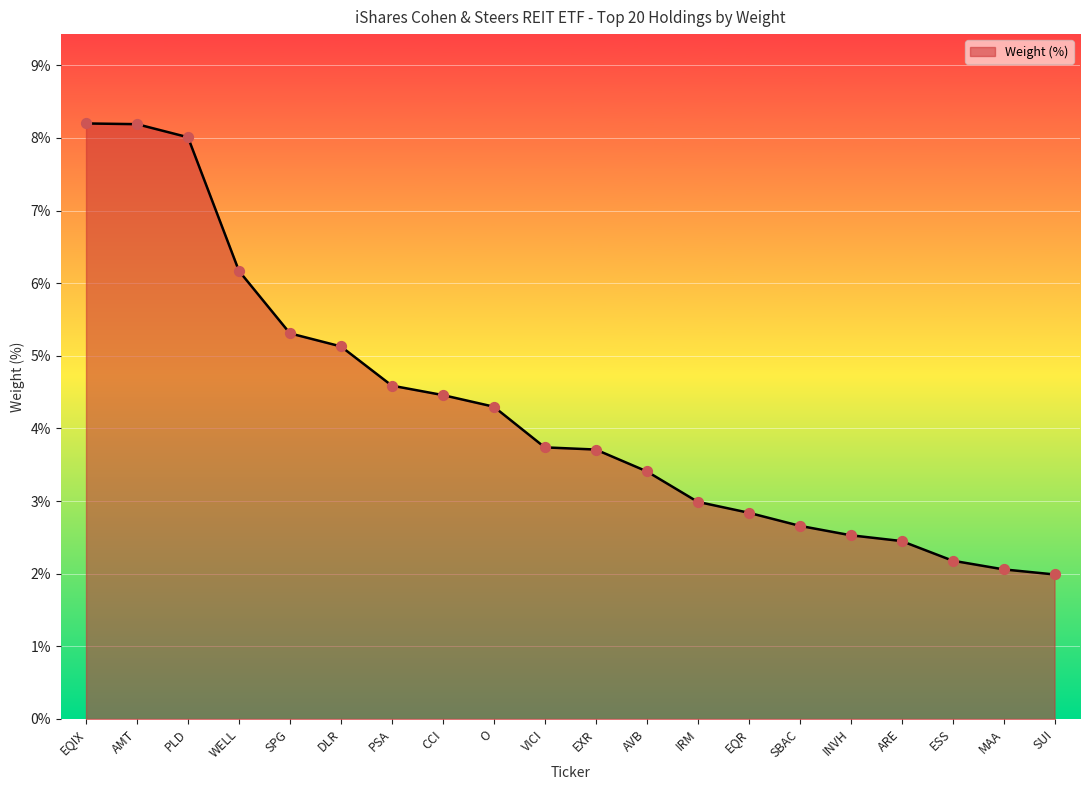

Which has a higher value, PSA or EQR?

PSA